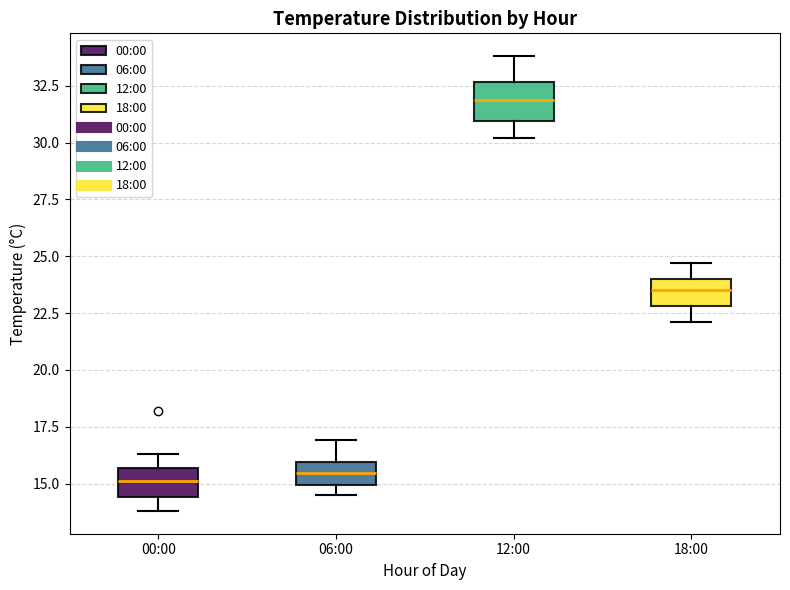

Reading left to right, transcribe this box plot: for each box, give where its median line is, the range the box spans, and where its two whiskers end, as read against the y-axis. The values are not printed on the chart, so give them approximately, as read against the axis.

00:00: median 15.0, box 14.5 to 15.5, whiskers 14.0 to 16.5
06:00: median 15.5, box 15.0 to 16.0, whiskers 14.5 to 17.0
12:00: median 32.0, box 31.0 to 32.5, whiskers 30.0 to 34.0
18:00: median 23.5, box 23.0 to 24.0, whiskers 22.0 to 24.5